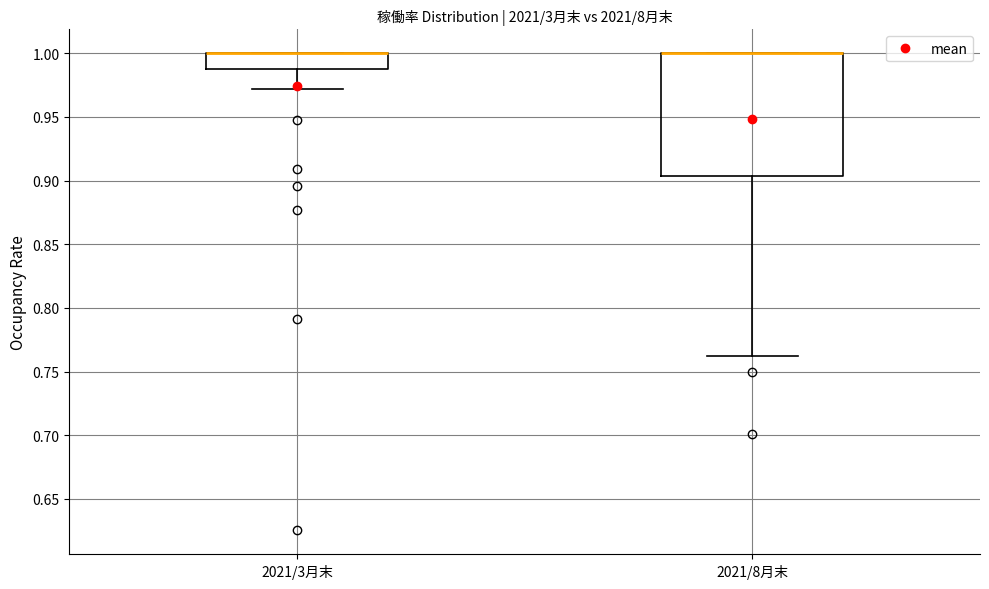

Comparing the boxes themselves (not the whiskers), which one is the tallest?

2021/8月末